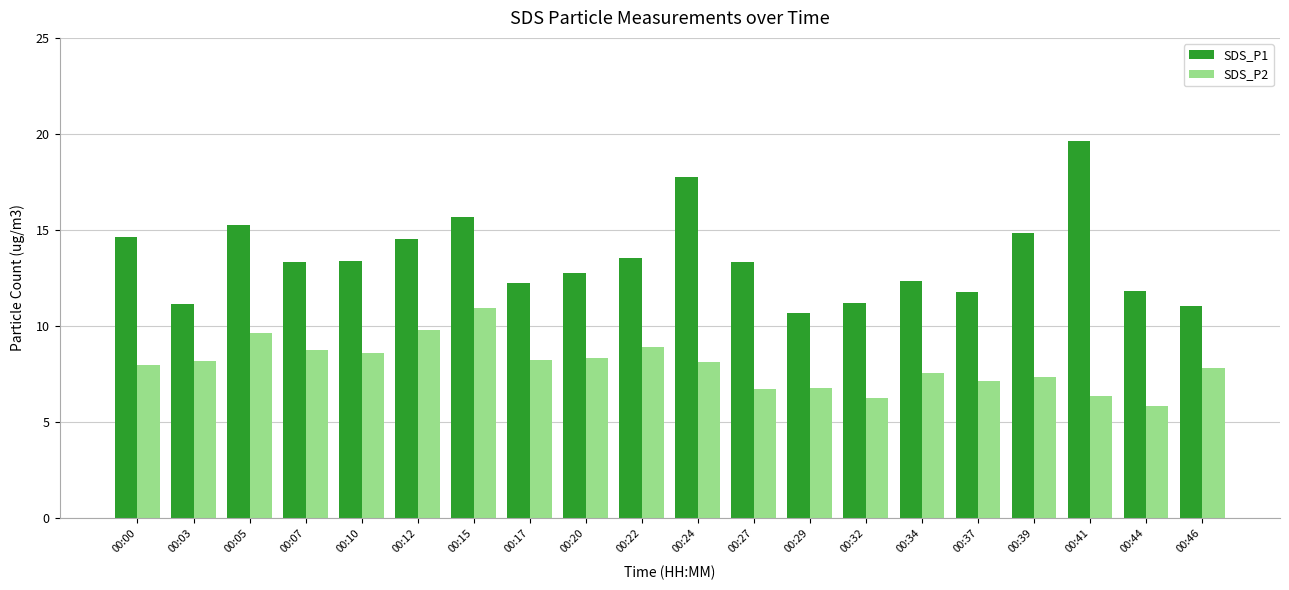

How many values in the SDS_P1 series exceed 13?

11